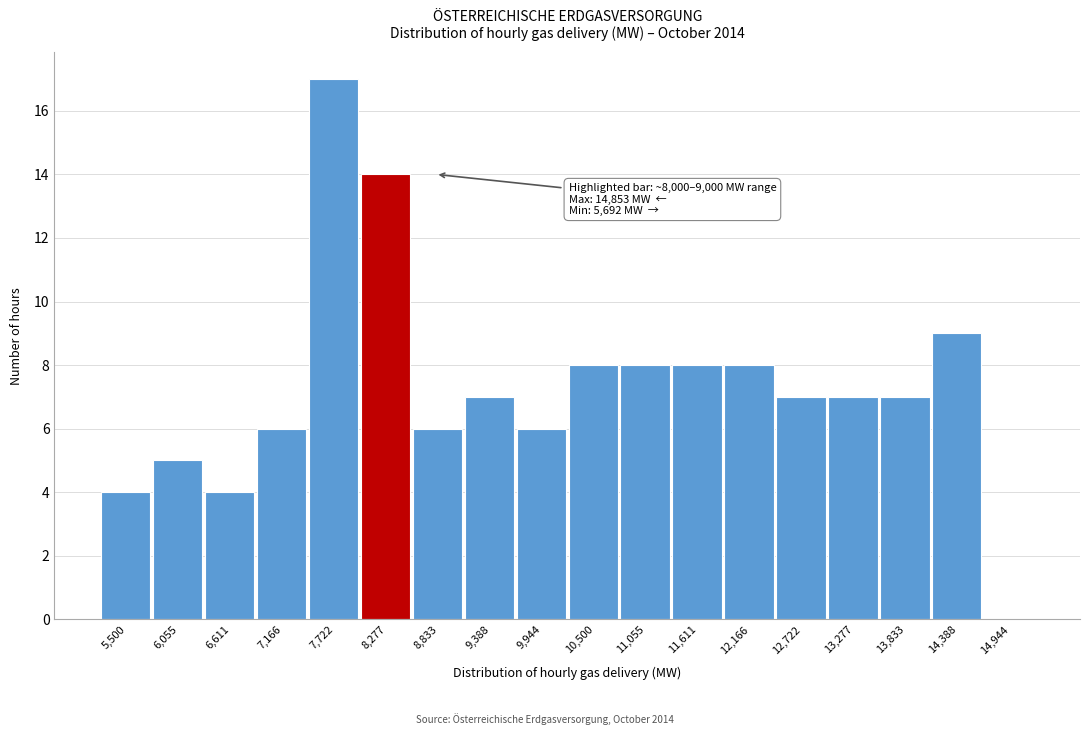

Reading right to left, list all the values displayed in this chart.

14,944=0	14,388=9	13,833=7	13,277=7	12,722=7	12,166=8	11,611=8	11,055=8	10,500=8	9,944=6	9,388=7	8,833=6	8,277=14	7,722=17	7,166=6	6,611=4	6,055=5	5,500=4